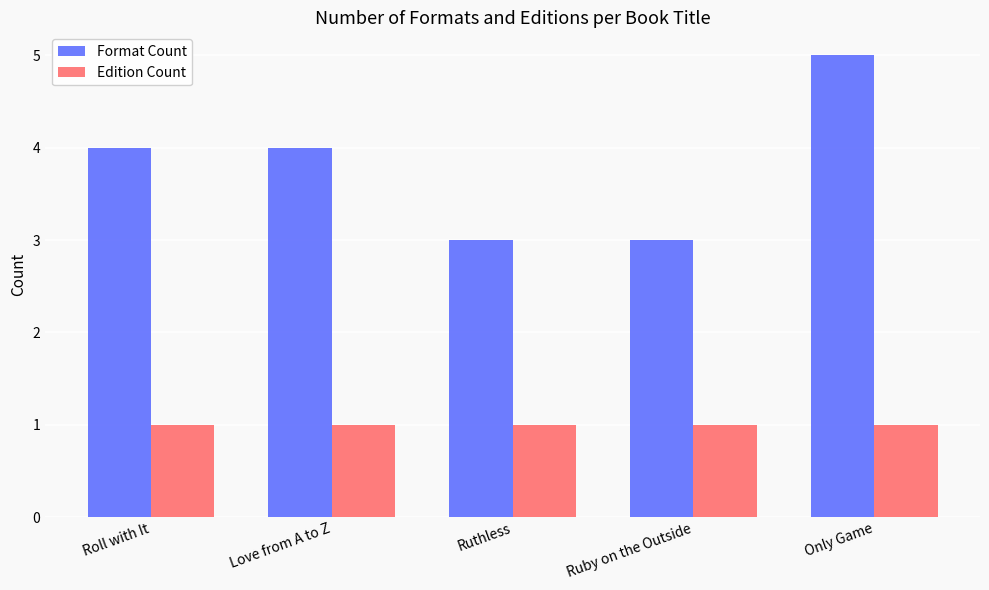

Rank the series by their average value, from highest to lowest.

Format Count, Edition Count